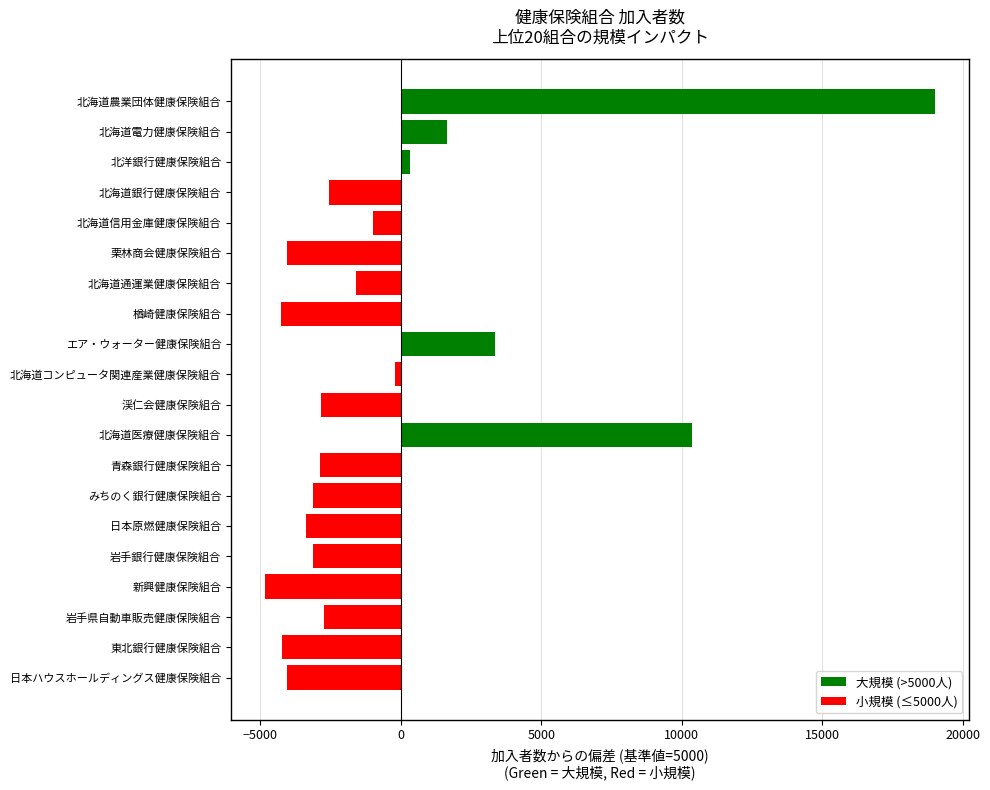

How many bars are there in total?

20